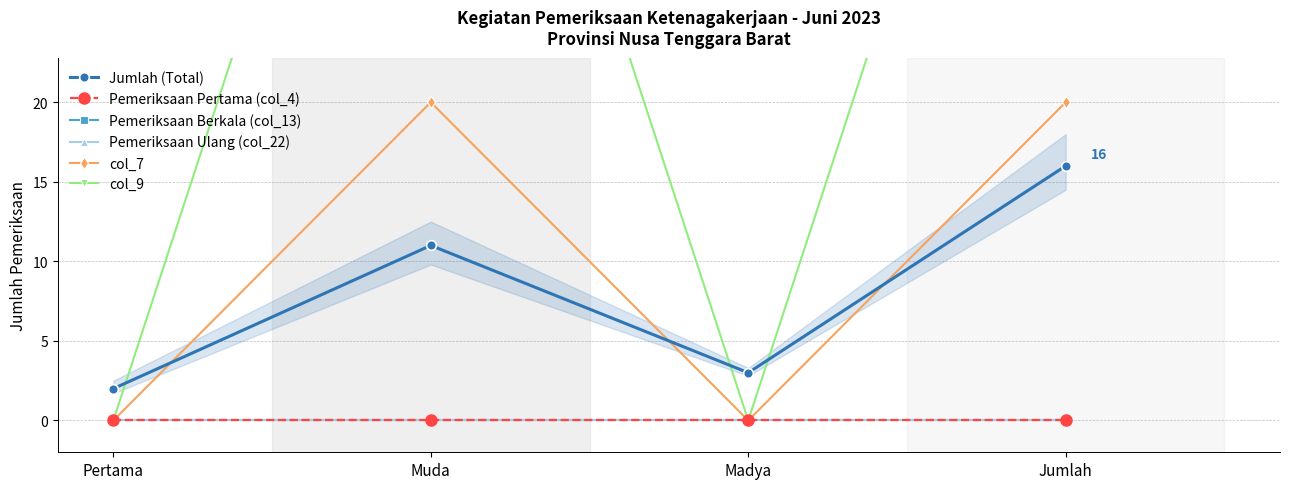

The value of col_7 at Pertama is 0. True or false?

True